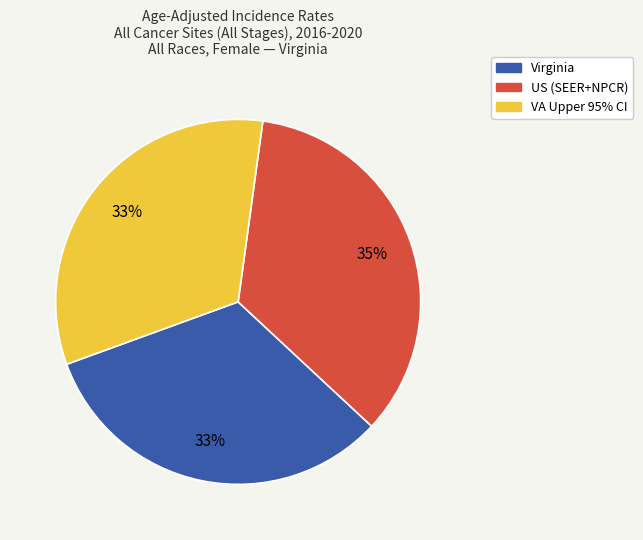

Is it true that US (SEER+NPCR) is 35% of the pie?

True